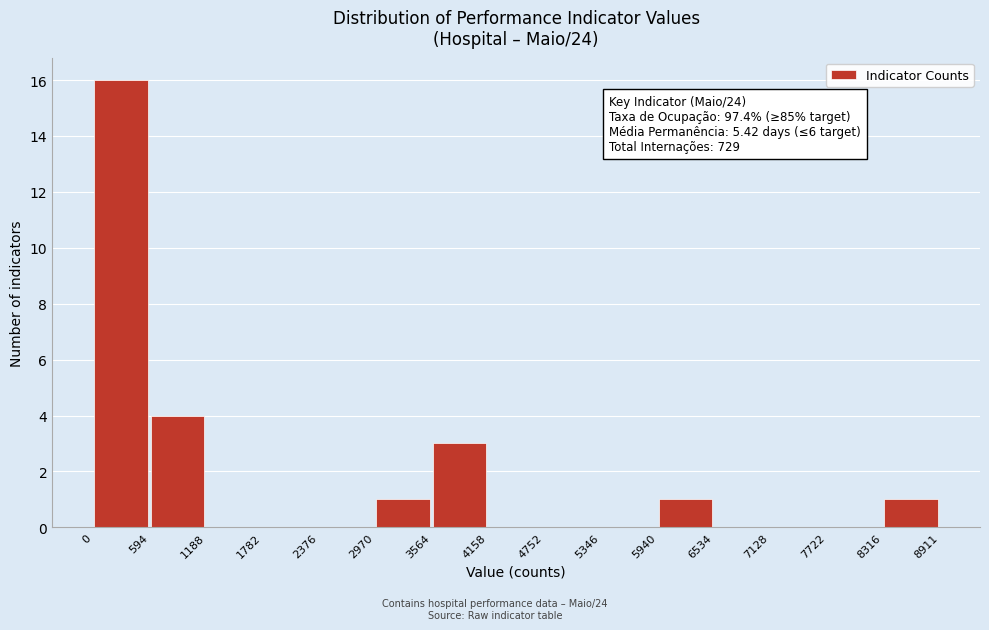

Over which range of the x-axis is the bar tallest?

0 to 594